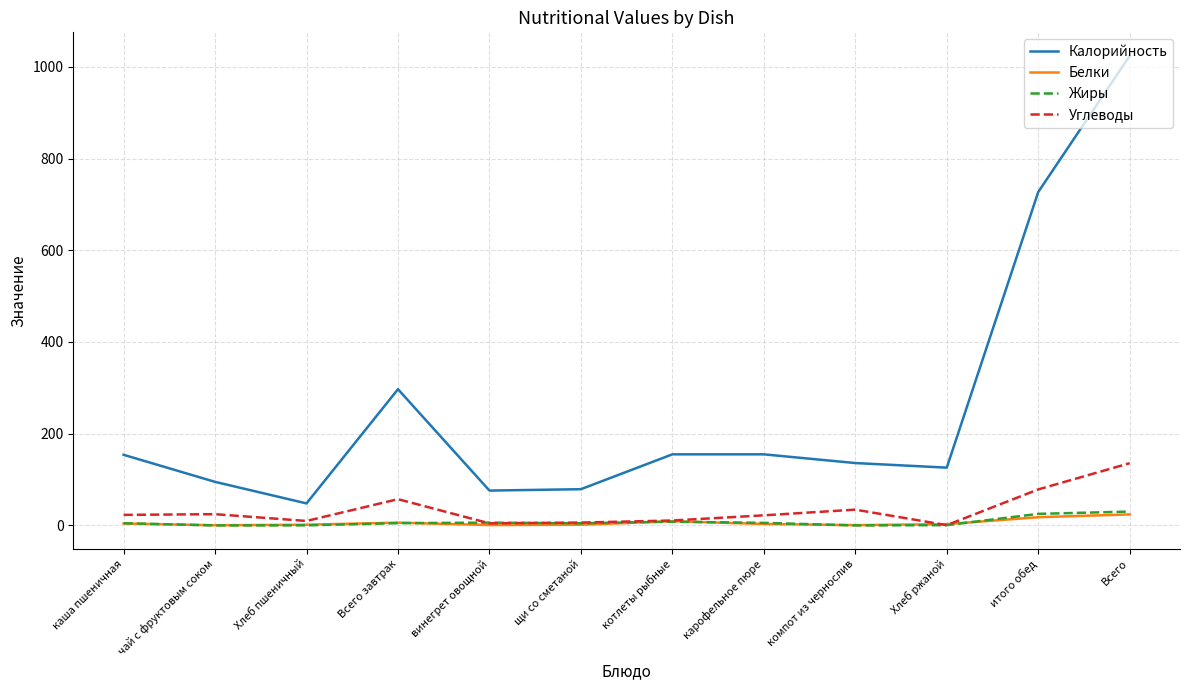

After their last crossing, which series has the higher values: Углеводы or Белки?

Углеводы